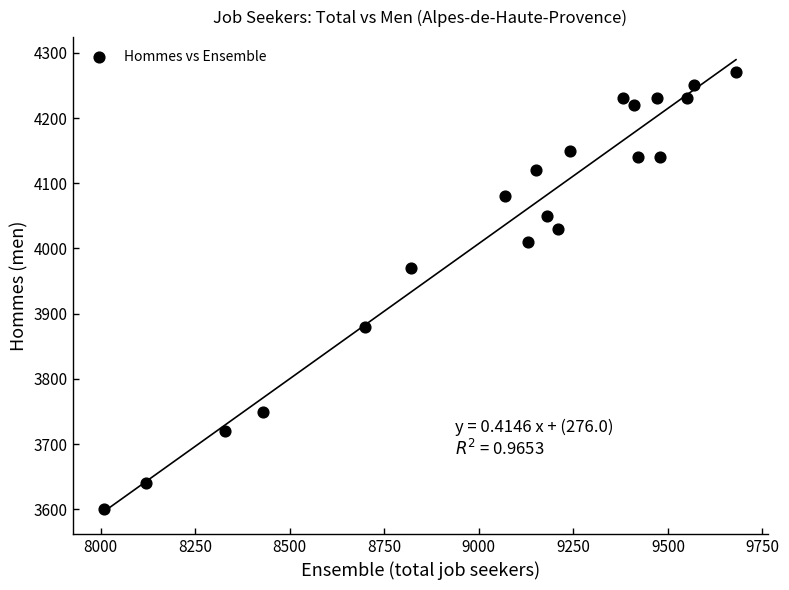

What is the range of X values (max minus min)?

1670